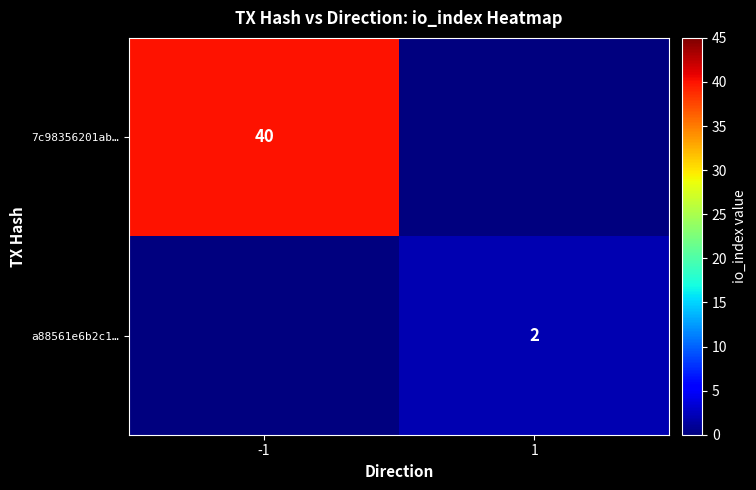

The 7c98356201ab… series shows 24 at -1. True or false?

False